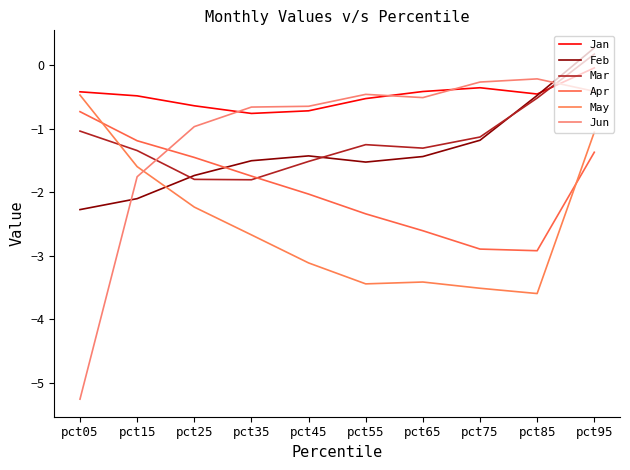

How many lines are shown in the chart?

6